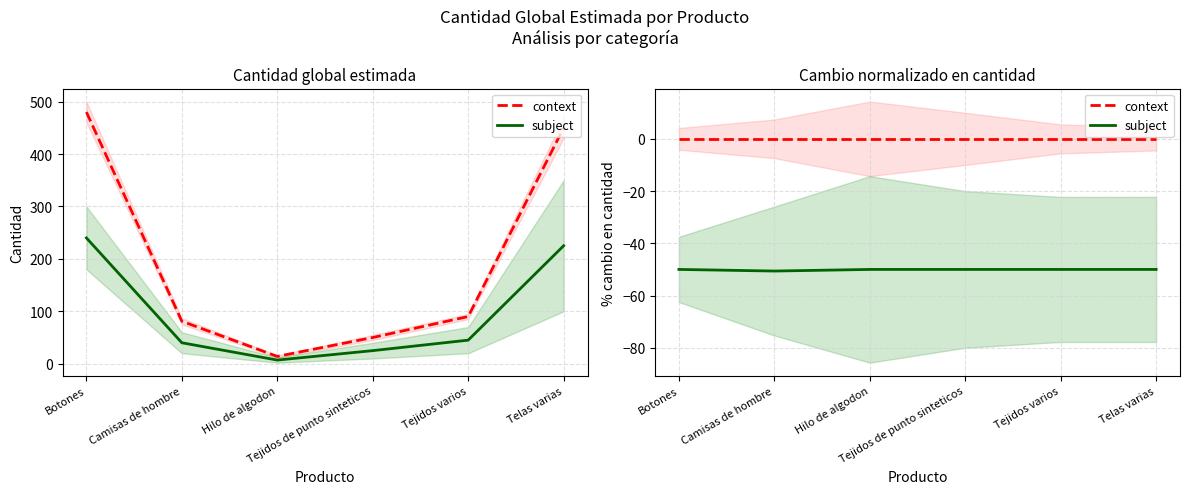

Rank the series at Tejidos de punto sinteticos from highest to lowest value.

context, subject